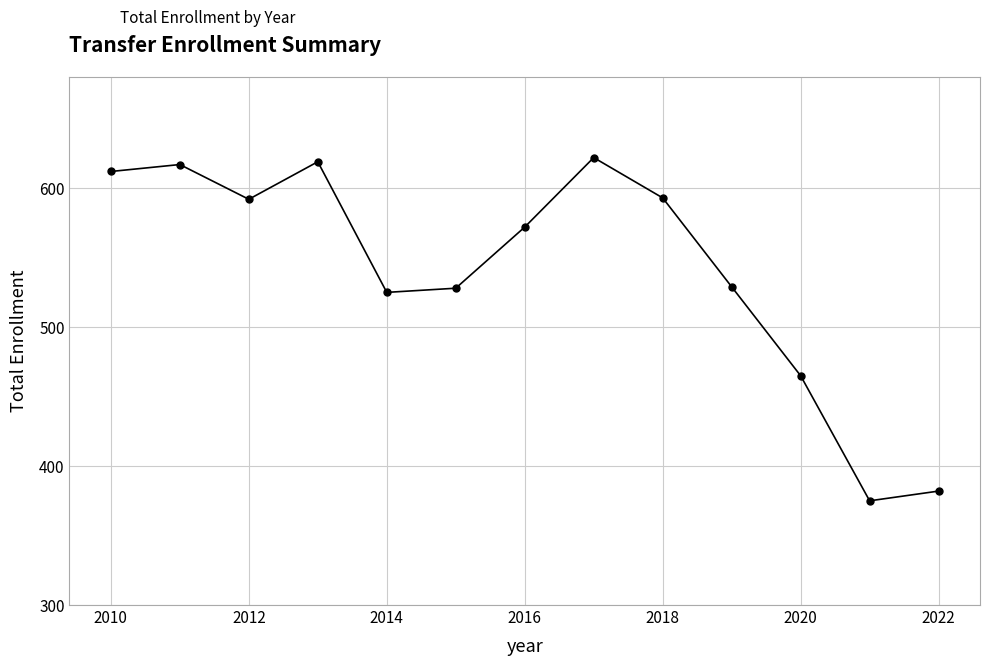

What is the sum of all values?

7031